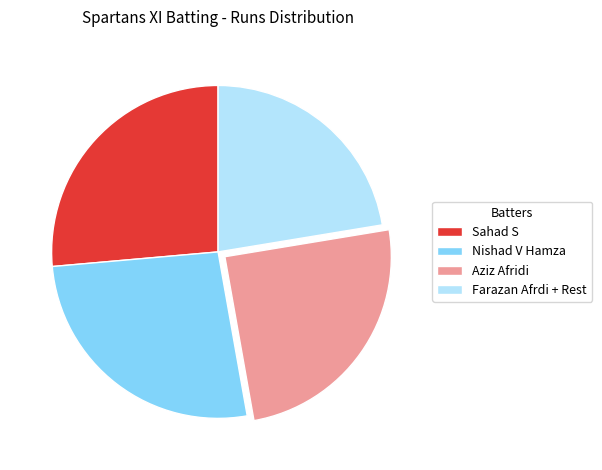

Does any single category account for the majority?

No